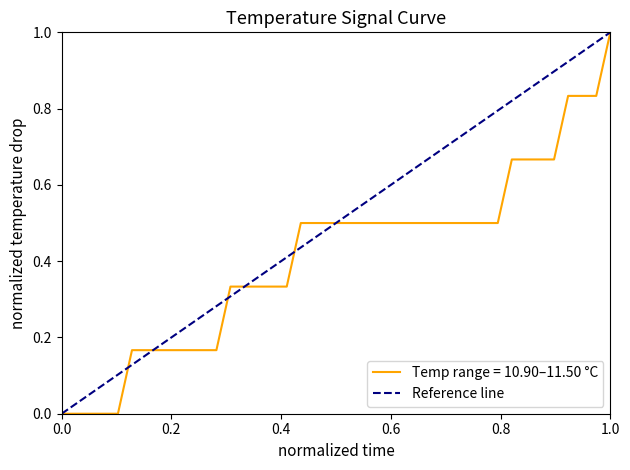

At which label does Temp range = 10.90–11.50 °C reach its peak?

1.0